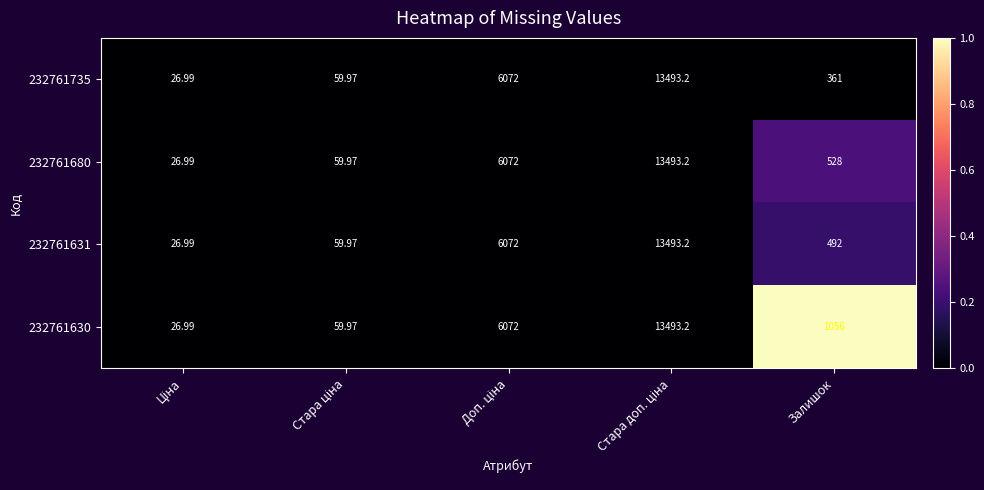

Count the number of data series in this chart.

4